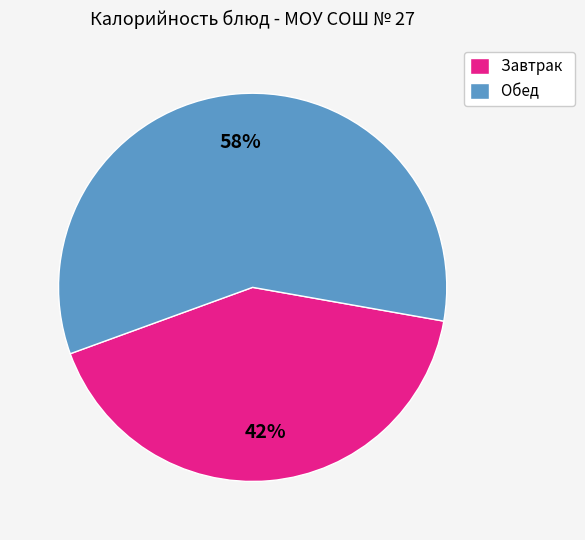

What percentage is the Обед slice, to the nearest percent?

58%